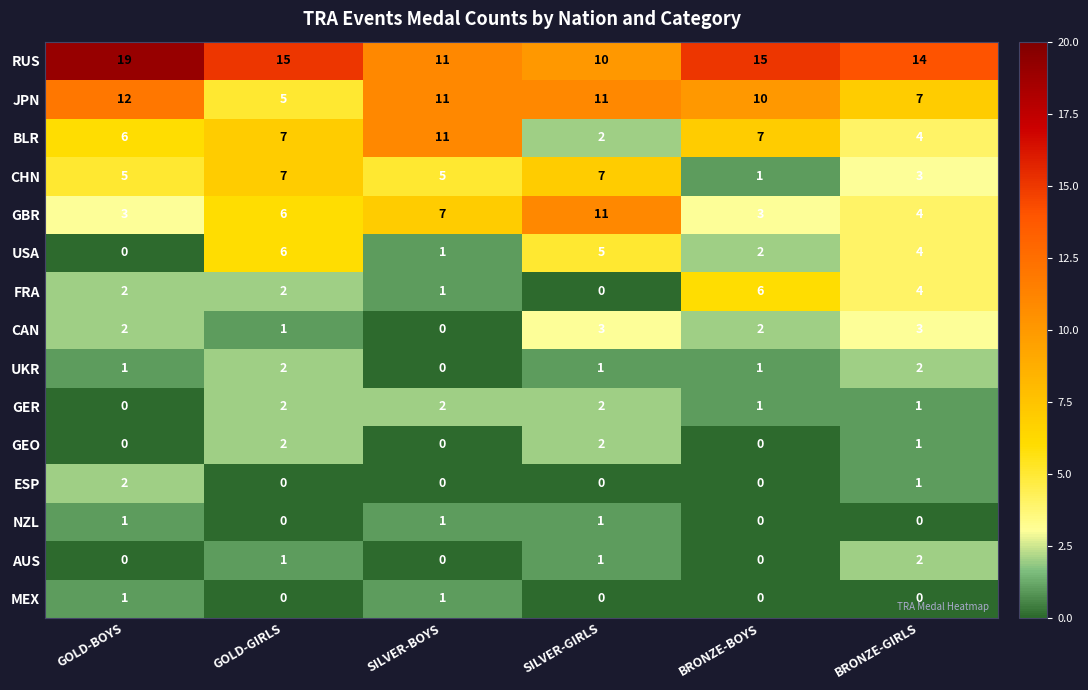

What is the difference between the second highest and minimum values in the GBR series?

4